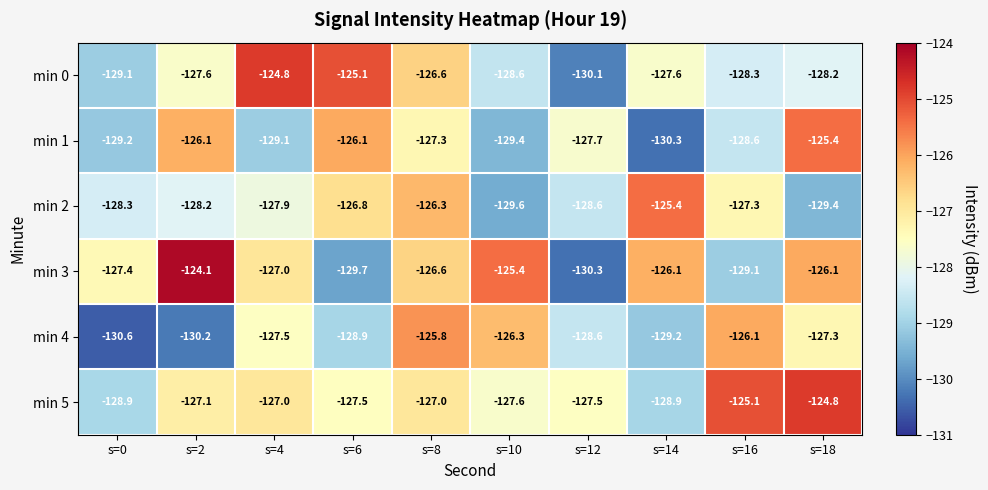

The min 3 series shows -84.8 at s=6. True or false?

False